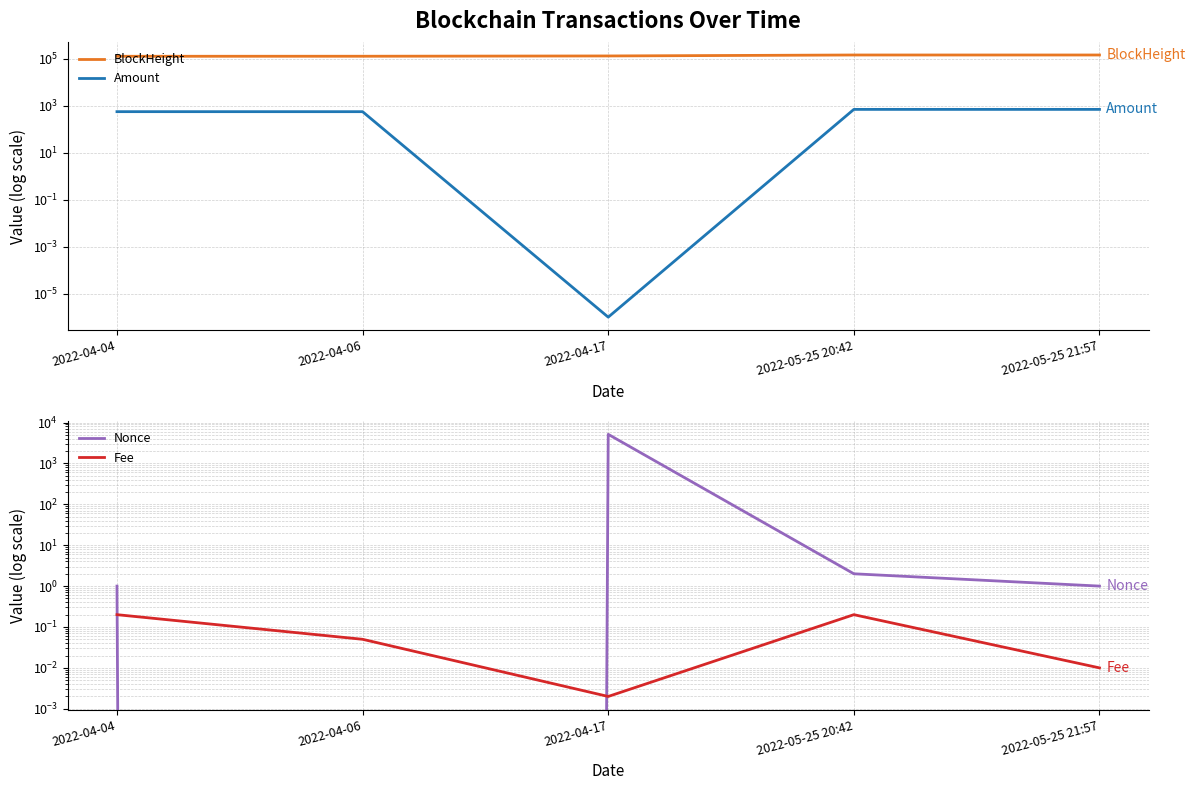

Rank the categories by Amount value from highest to lowest.

2022-05-25 20:42, 2022-05-25 21:57, 2022-04-04, 2022-04-06, 2022-04-17